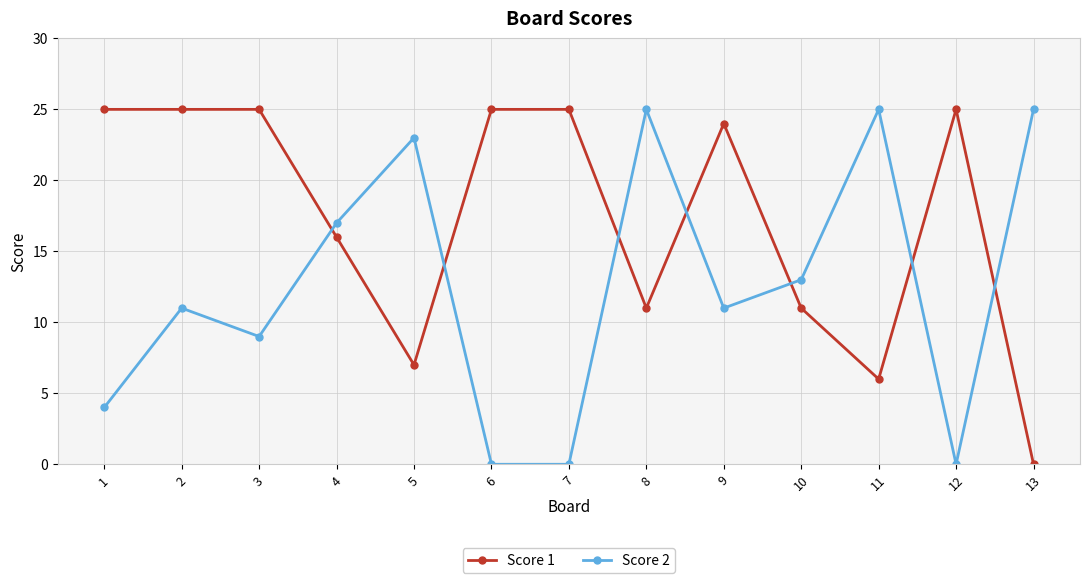

How many times do Score 1 and Score 2 cross each other?

7